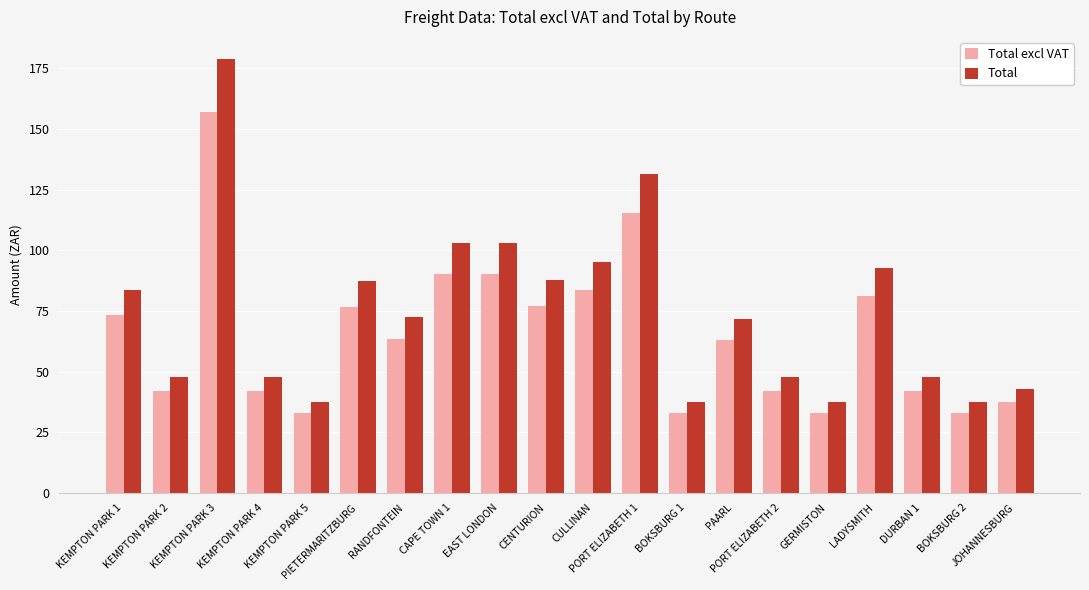

What is the sum of the Total values at CAPE TOWN 1 and PAARL?

174.5